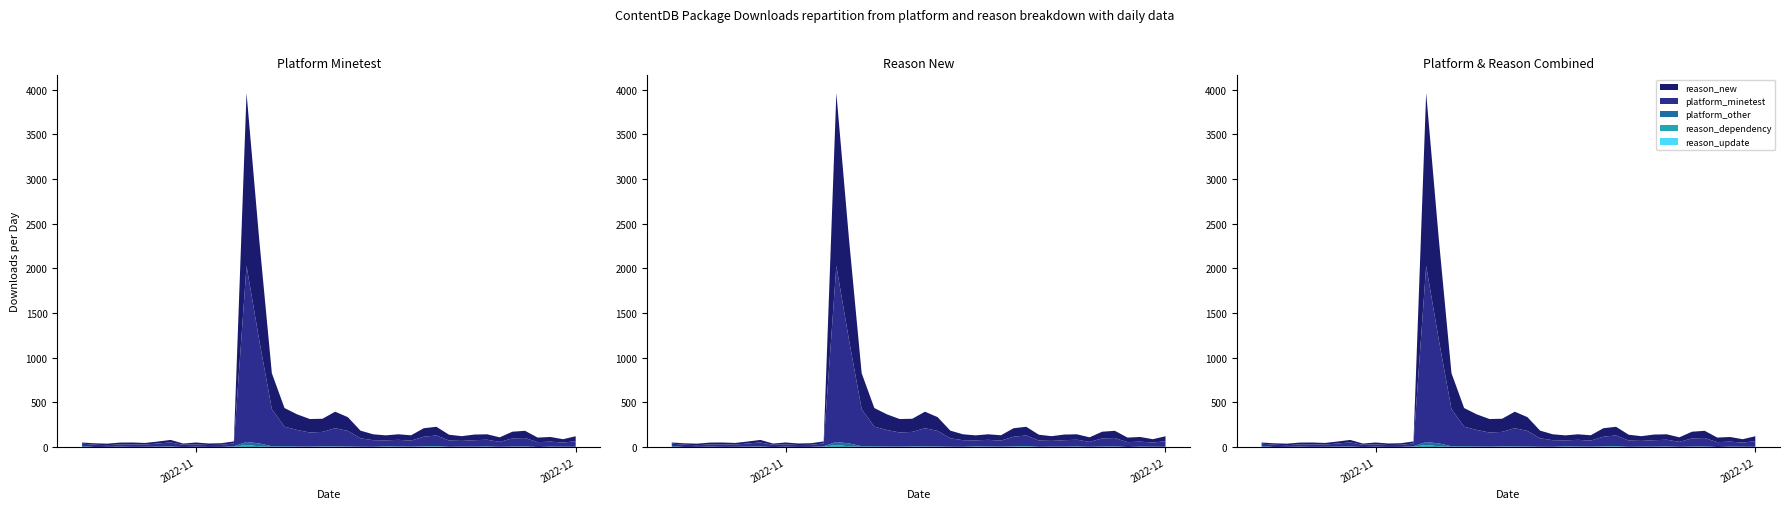

Reading right to left, extract all data points from this chart.

platform_minetest: 2022-12-01=62	2022-11-30=46	2022-11-29=56	2022-11-28=55	2022-11-27=92	2022-11-26=91	2022-11-25=55	2022-11-24=75	2022-11-23=72	2022-11-22=64	2022-11-21=70	2022-11-20=119	2022-11-19=108	2022-11-18=67	2022-11-17=73	2022-11-16=67	2022-11-15=74	2022-11-14=94	2022-11-13=174	2022-11-12=202	2022-11-11=163	2022-11-10=157	2022-11-09=184	2022-11-08=216	2022-11-07=415	2022-11-06=1158	2022-11-05=1972	2022-11-04=32	2022-11-03=23	2022-11-02=22	2022-11-01=26	2022-10-31=25	2022-10-30=45	2022-10-29=35	2022-10-28=25	2022-10-27=29	2022-10-26=25	2022-10-25=19	2022-10-24=26	2022-10-23=25
reason_new: 2022-12-01=55	2022-11-30=38	2022-11-29=52	2022-11-28=51	2022-11-27=81	2022-11-26=75	2022-11-25=51	2022-11-24=61	2022-11-23=63	2022-11-22=53	2022-11-21=65	2022-11-20=97	2022-11-19=95	2022-11-18=60	2022-11-17=62	2022-11-16=56	2022-11-15=66	2022-11-14=86	2022-11-13=154	2022-11-12=185	2022-11-11=147	2022-11-10=151	2022-11-09=175	2022-11-08=209	2022-11-07=403	2022-11-06=1128	2022-11-05=1935	2022-11-04=22	2022-11-03=18	2022-11-02=17	2022-11-01=21	2022-10-31=14	2022-10-30=28	2022-10-29=22	2022-10-28=18	2022-10-27=20	2022-10-26=20	2022-10-25=17	2022-10-24=16	2022-10-23=12
platform_other: 2022-12-01=3	2022-11-30=0	2022-11-29=1	2022-11-28=0	2022-11-27=6	2022-11-26=2	2022-11-25=2	2022-11-24=2	2022-11-23=1	2022-11-22=0	2022-11-21=2	2022-11-20=1	2022-11-19=3	2022-11-18=2	2022-11-17=6	2022-11-16=2	2022-11-15=1	2022-11-14=2	2022-11-13=3	2022-11-12=5	2022-11-11=1	2022-11-10=4	2022-11-09=5	2022-11-08=8	2022-11-07=5	2022-11-06=32	2022-11-05=34	2022-11-04=5	2022-11-03=1	2022-11-02=1	2022-11-01=1	2022-10-31=0	2022-10-30=2	2022-10-29=1	2022-10-28=0	2022-10-27=0	2022-10-26=3	2022-10-25=2	2022-10-24=0	2022-10-23=11
reason_dependency: 2022-12-01=1	2022-11-30=2	2022-11-29=2	2022-11-28=0	2022-11-27=2	2022-11-26=4	2022-11-25=1	2022-11-24=3	2022-11-23=3	2022-11-22=4	2022-11-21=0	2022-11-20=8	2022-11-19=2	2022-11-18=2	2022-11-17=0	2022-11-16=5	2022-11-15=1	2022-11-14=1	2022-11-13=4	2022-11-12=2	2022-11-11=2	2022-11-10=2	2022-11-09=2	2022-11-08=3	2022-11-07=3	2022-11-06=9	2022-11-05=21	2022-11-04=2	2022-11-03=1	2022-11-02=0	2022-11-01=1	2022-10-31=0	2022-10-30=4	2022-10-29=4	2022-10-28=3	2022-10-27=1	2022-10-26=2	2022-10-25=0	2022-10-24=0	2022-10-23=2
reason_update: 2022-12-01=0	2022-11-30=2	2022-11-29=2	2022-11-28=0	2022-11-27=1	2022-11-26=0	2022-11-25=0	2022-11-24=2	2022-11-23=1	2022-11-22=1	2022-11-21=1	2022-11-20=2	2022-11-19=3	2022-11-18=1	2022-11-17=2	2022-11-16=1	2022-11-15=1	2022-11-14=1	2022-11-13=0	2022-11-12=2	2022-11-11=4	2022-11-10=0	2022-11-09=0	2022-11-08=1	2022-11-07=1	2022-11-06=0	2022-11-05=2	2022-11-04=2	2022-11-03=0	2022-11-02=0	2022-11-01=2	2022-10-31=0	2022-10-30=1	2022-10-29=0	2022-10-28=0	2022-10-27=1	2022-10-26=0	2022-10-25=0	2022-10-24=0	2022-10-23=1